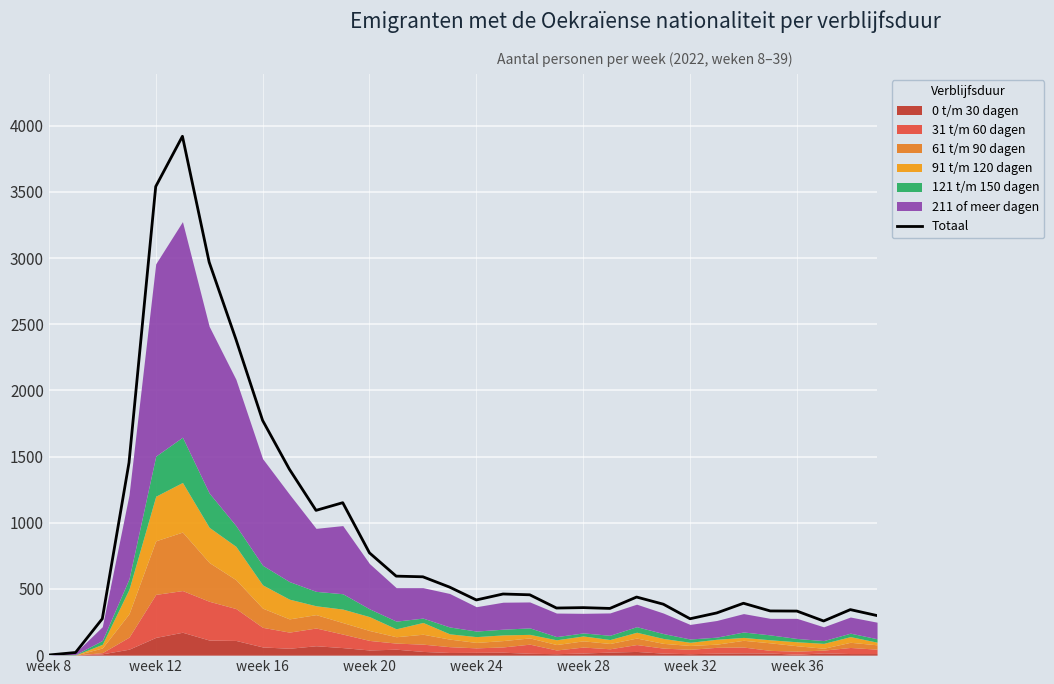

Between 31 and 23, which is larger?

23